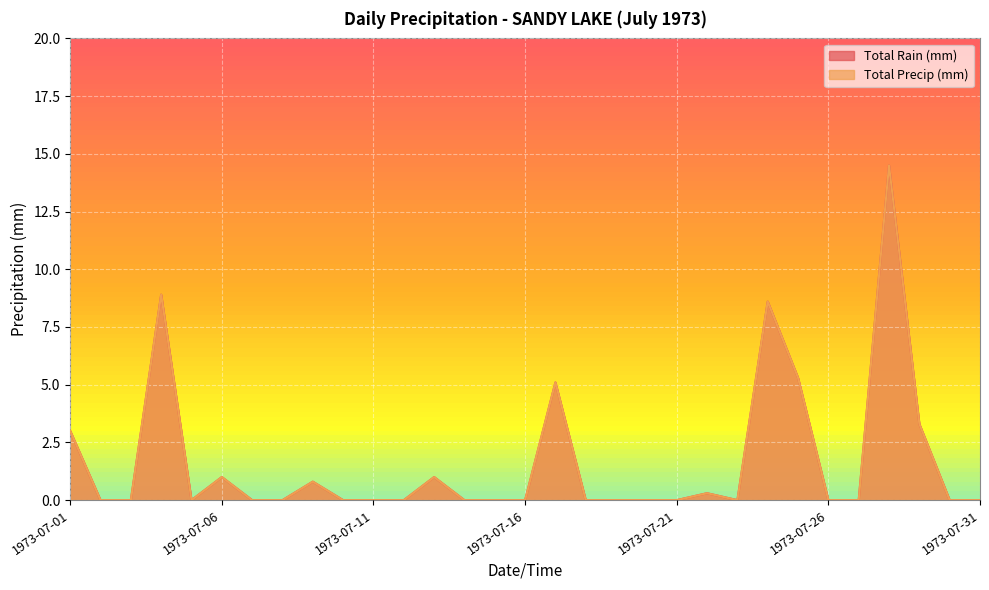

How many lines are shown in the chart?

2